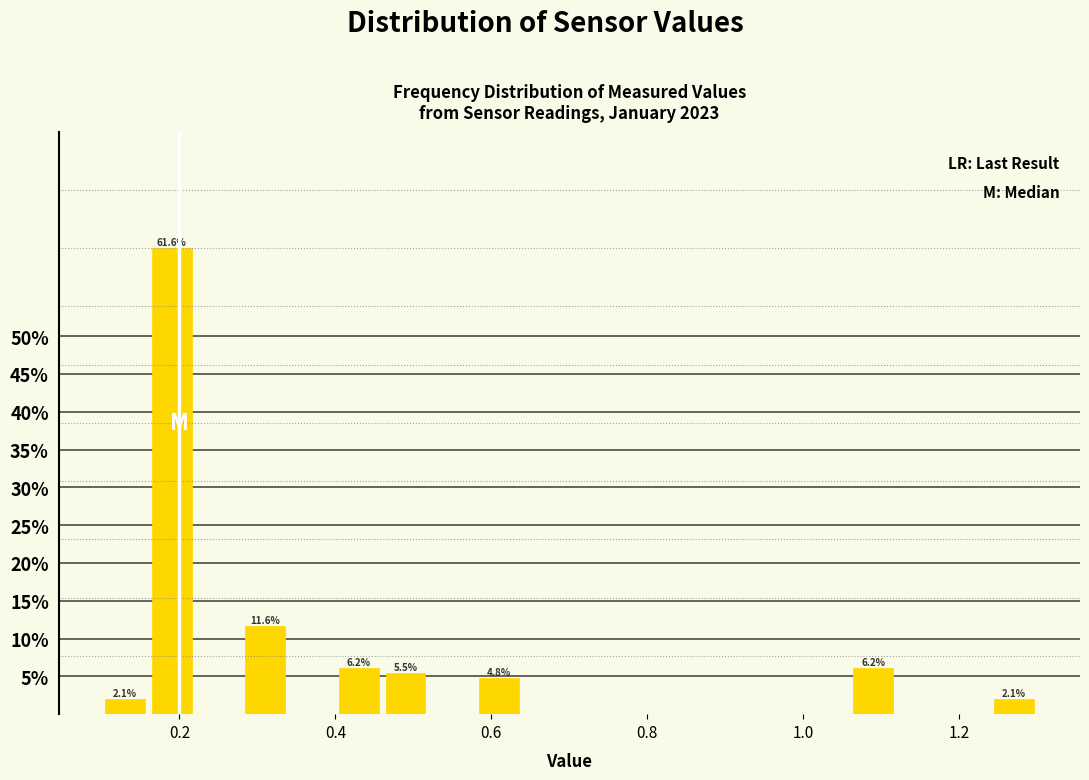

Read against the x-axis, roughly where is the centre of the tallest bar?

0.20